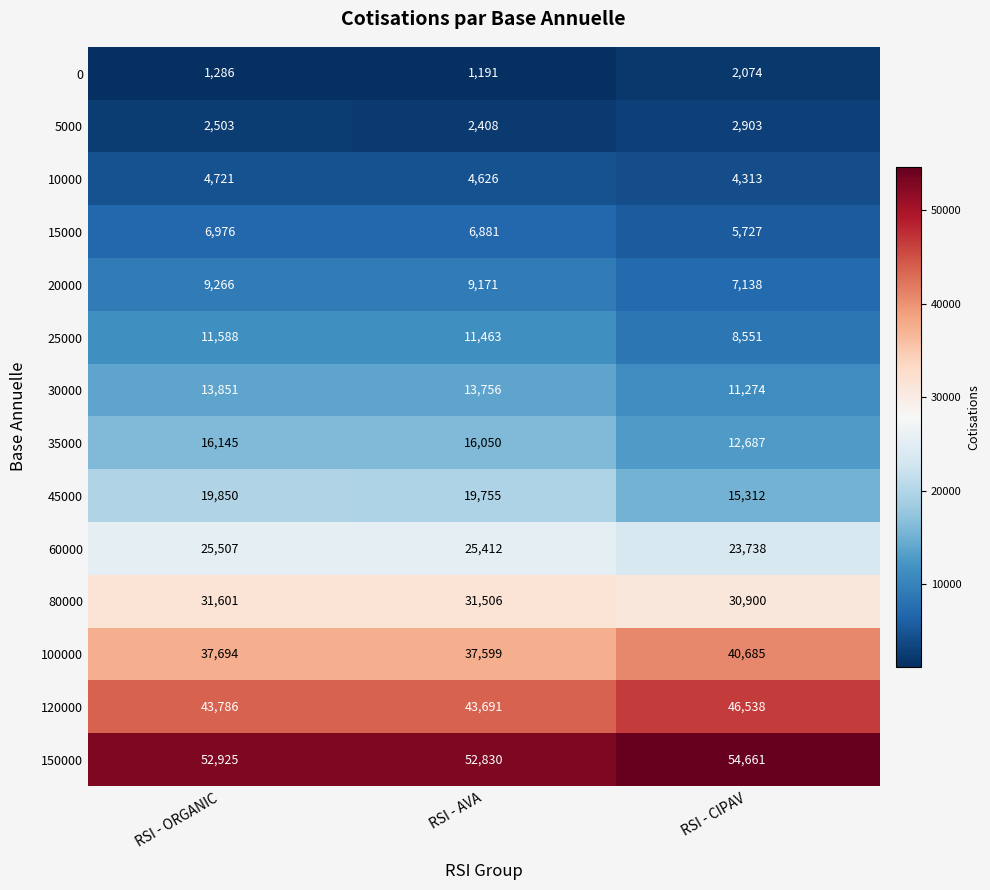

What is the approximate value of 10000 at RSI - CIPAV?

4313